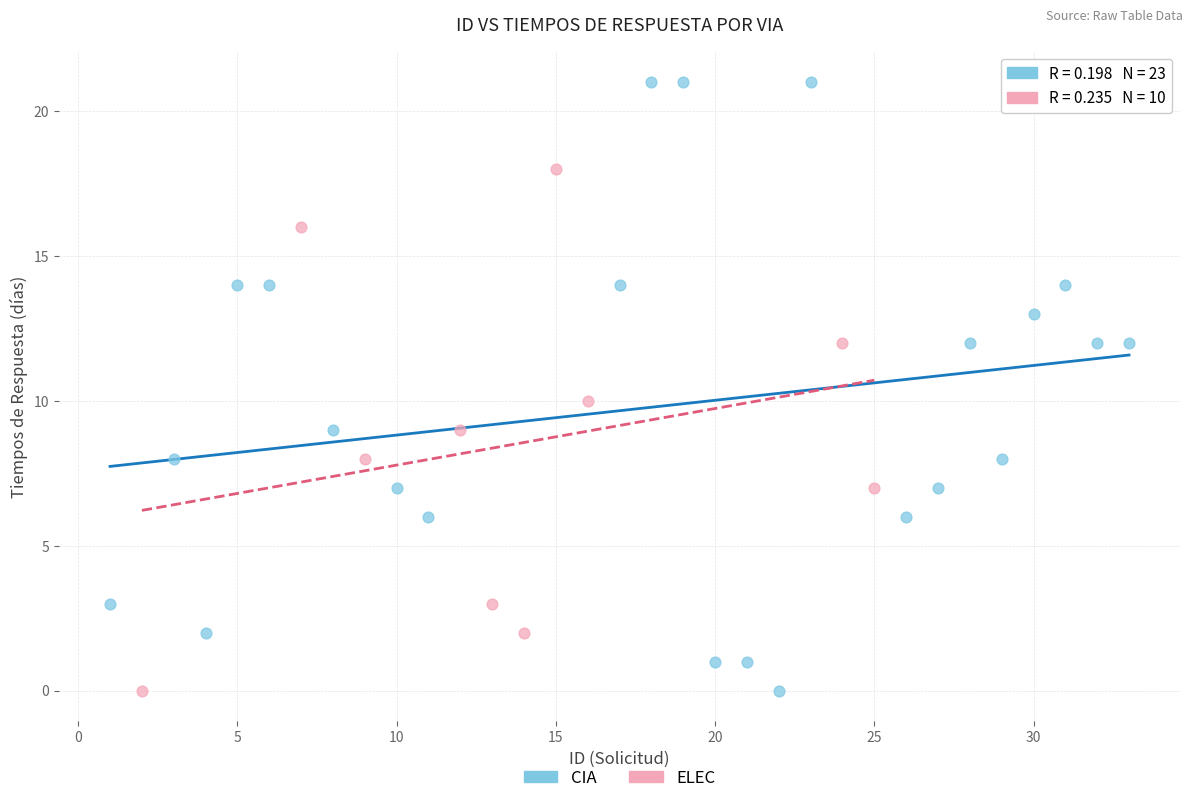

Which series has the widest spread of Y values?

CIA